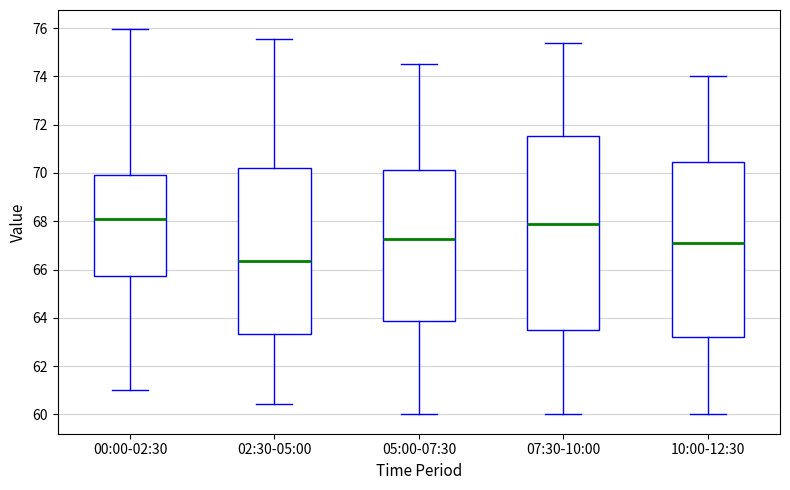

Reading left to right, transcribe this box plot: for each box, give where its median line is, the range the box spans, and where its two whiskers end, as read against the y-axis. The values are not printed on the chart, so give them approximately, as read against the axis.

00:00-02:30: median 68.2, box 65.8 to 70.0, whiskers 61.0 to 76.0
02:30-05:00: median 66.4, box 63.4 to 70.2, whiskers 60.4 to 75.6
05:00-07:30: median 67.2, box 63.8 to 70.2, whiskers 60.0 to 74.6
07:30-10:00: median 68.0, box 63.6 to 71.6, whiskers 60.0 to 75.4
10:00-12:30: median 67.2, box 63.2 to 70.4, whiskers 60.0 to 74.0